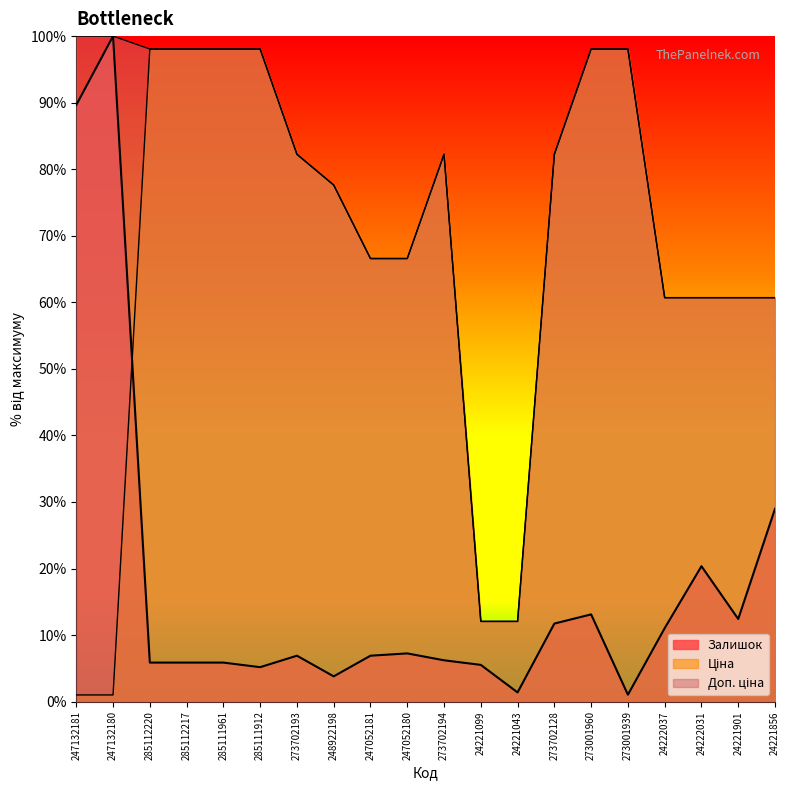

At 24221856, list the series in order from largest to smallest.

Ціна, Доп. ціна, Залишок